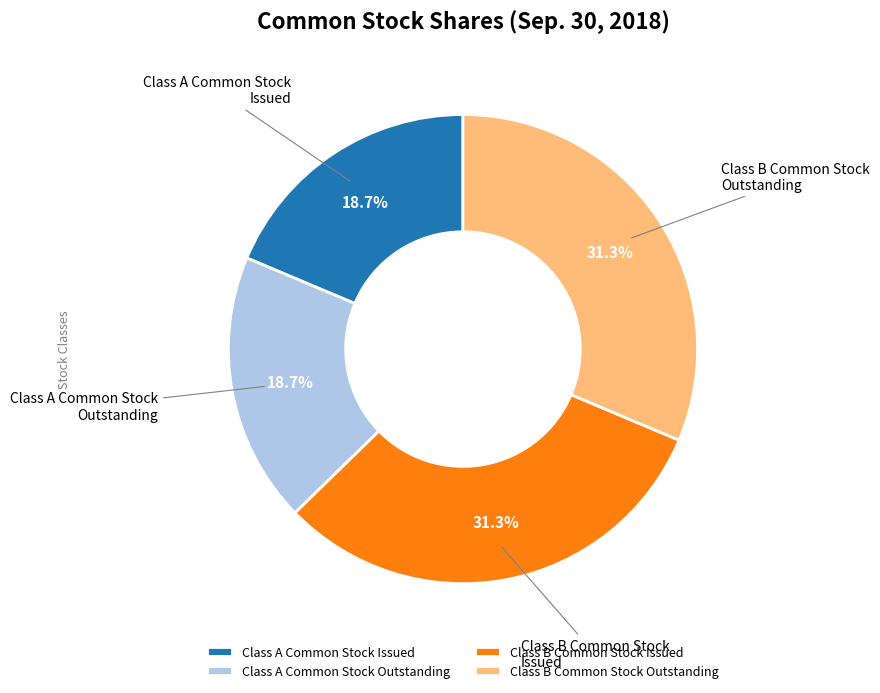

To the nearest percent, what portion does Class B Common Stock Issued represent?

31%